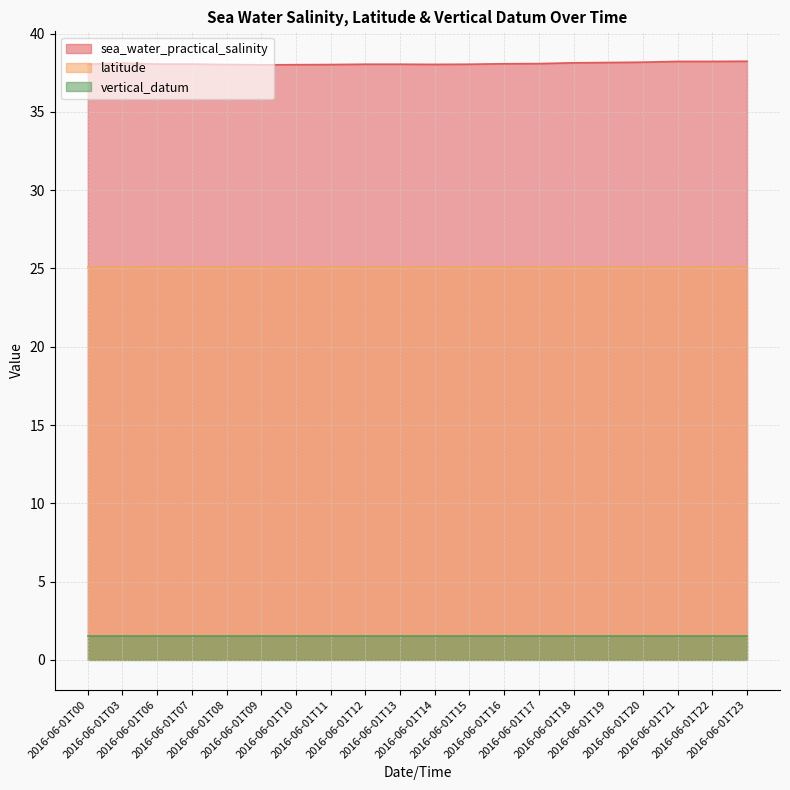

True or false: latitude has more than 2 interior local peaks.

False